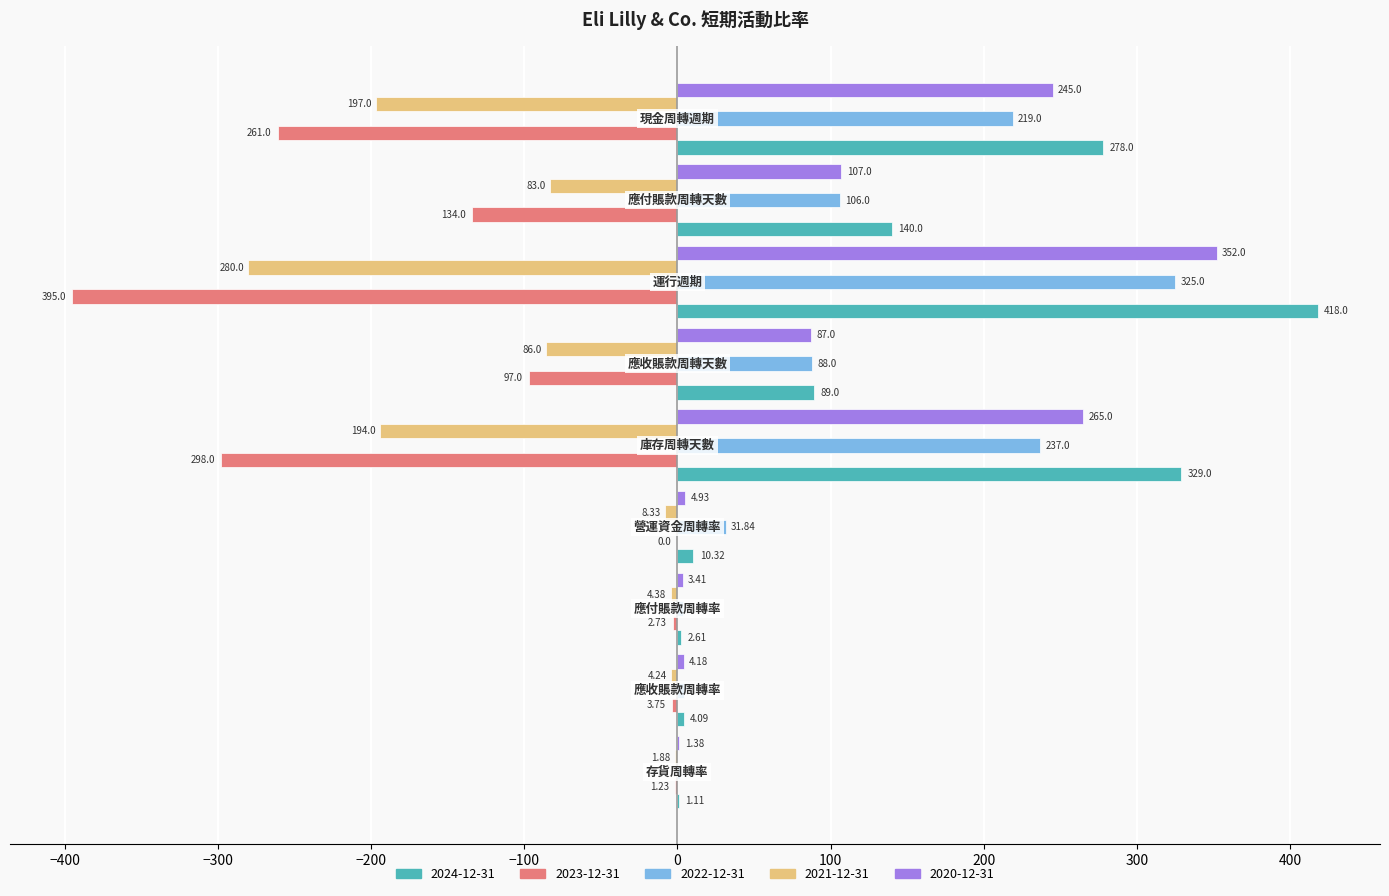

What is the highest value of the 2020-12-31 series?

352.0